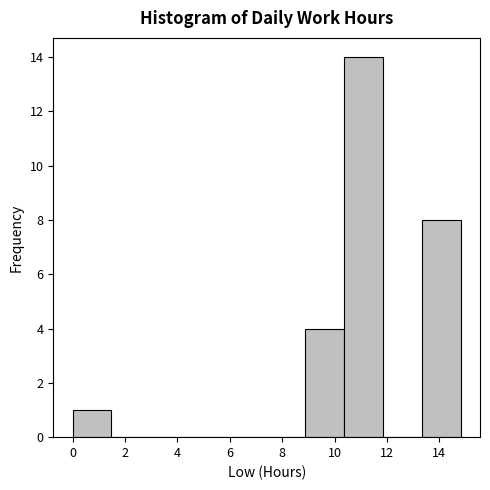

Reading left to right, list every bar in this chart as the range it spans on the x-axis followed by its height. Neither the bar edges nor the heights are printed on the chart, so give them approximately, as read against the axes.

0.0 to 1.4: 1
1.4 to 3.0: 0
3.0 to 4.4: 0
4.4 to 6.0: 0
6.0 to 7.4: 0
7.4 to 8.8: 0
8.8 to 10.4: 4
10.4 to 11.8: 14
11.8 to 13.4: 0
13.4 to 14.8: 8